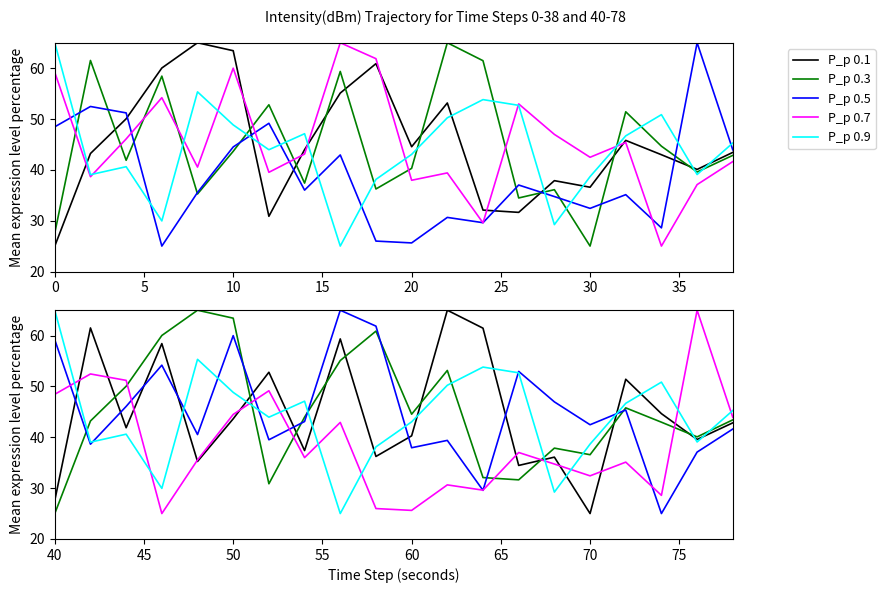

What is the difference between the P_p 0.3 values at 10 and 30?

19.2